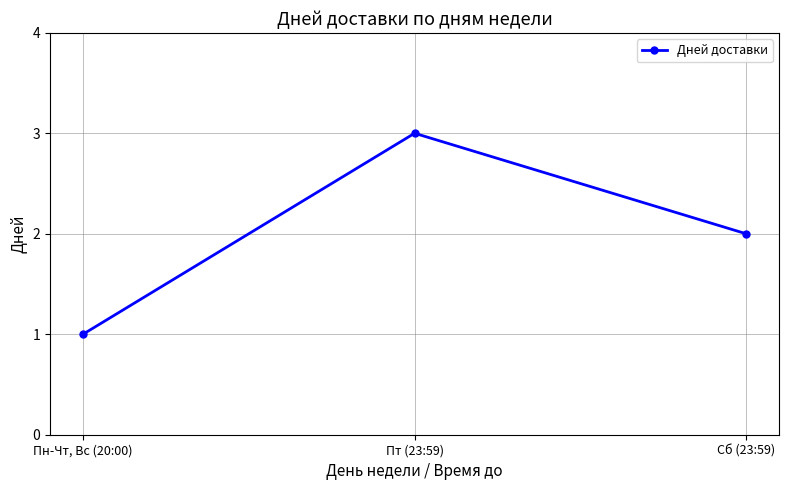

Approximately how many times larger is the value at Пн-Чт, Вс (20:00) compared to Сб (23:59)?

0.5